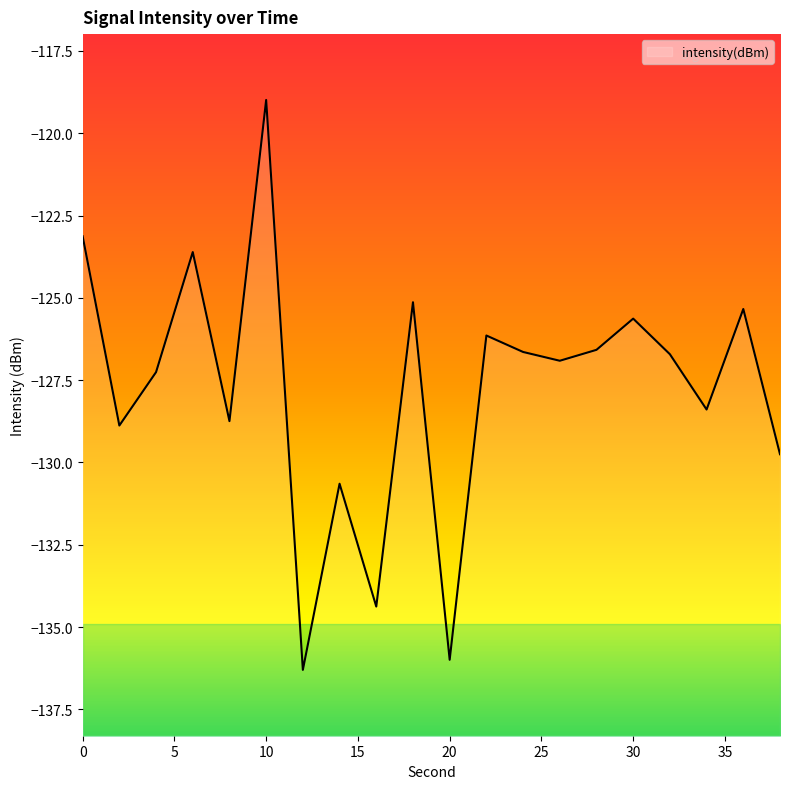

Count the number of data series in this chart.

1